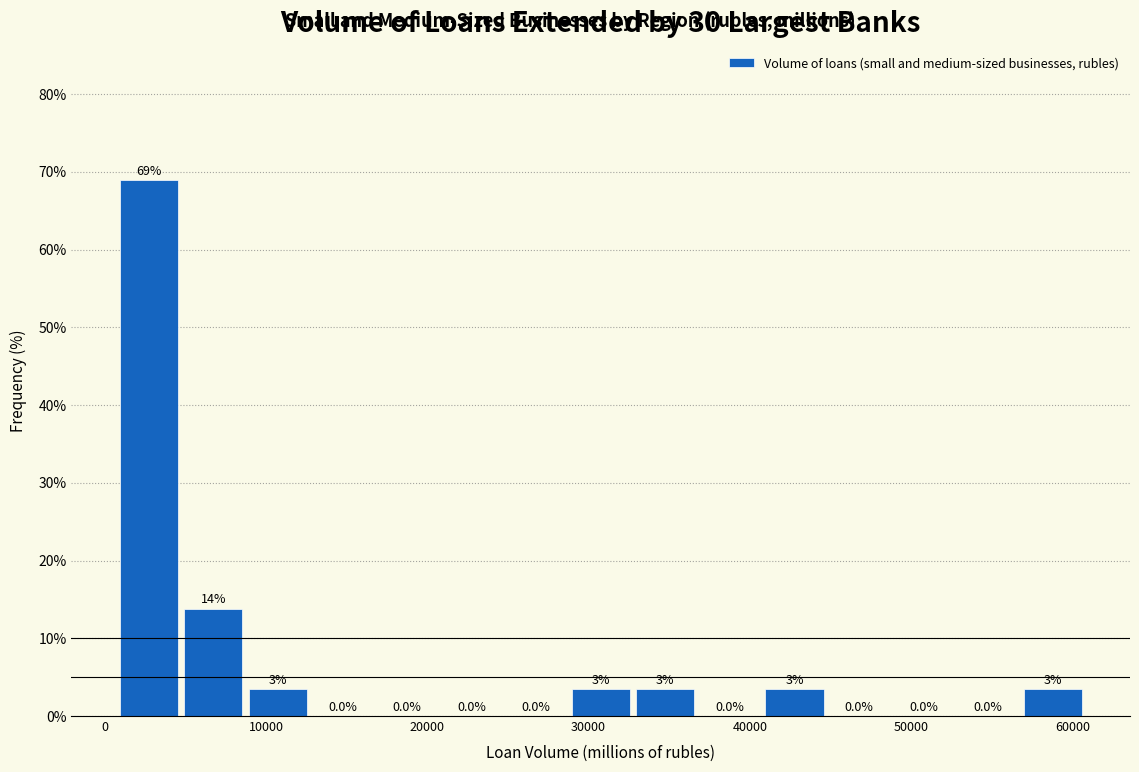

Over which range of the x-axis is the bar tallest?

1000 to 5000